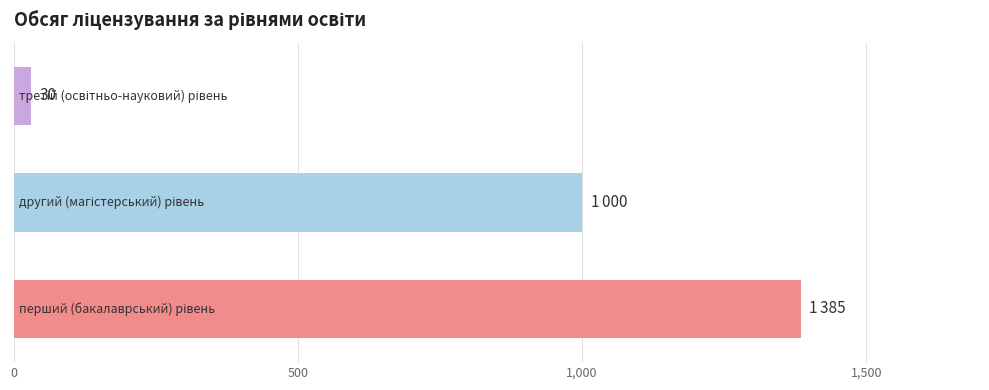

What is the greatest value displayed?

1385